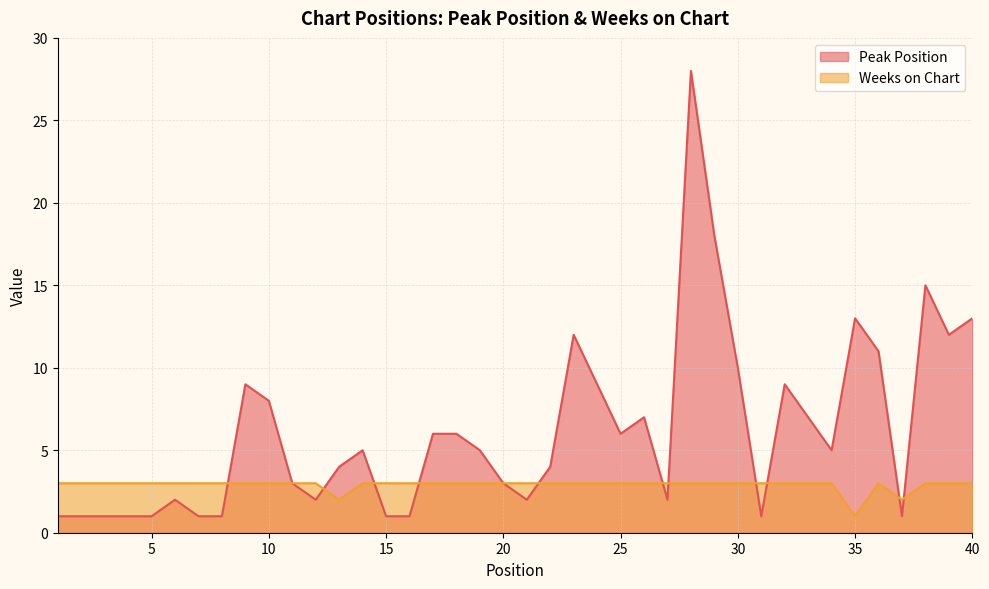

Reading left to right, extract all data points from this chart.

Peak Position: 1	1	1	1	1	2	1	1	9	8	3	2	4	5	1	1	6	6	5	3	2	4	12	9	6	7	2	28	18	10	1	9	7	5	13	11	1	15	12	13
Weeks on Chart: 3	3	3	3	3	3	3	3	3	3	3	3	2	3	3	3	3	3	3	3	3	3	3	3	3	3	3	3	3	3	3	3	3	3	1	3	2	3	3	3